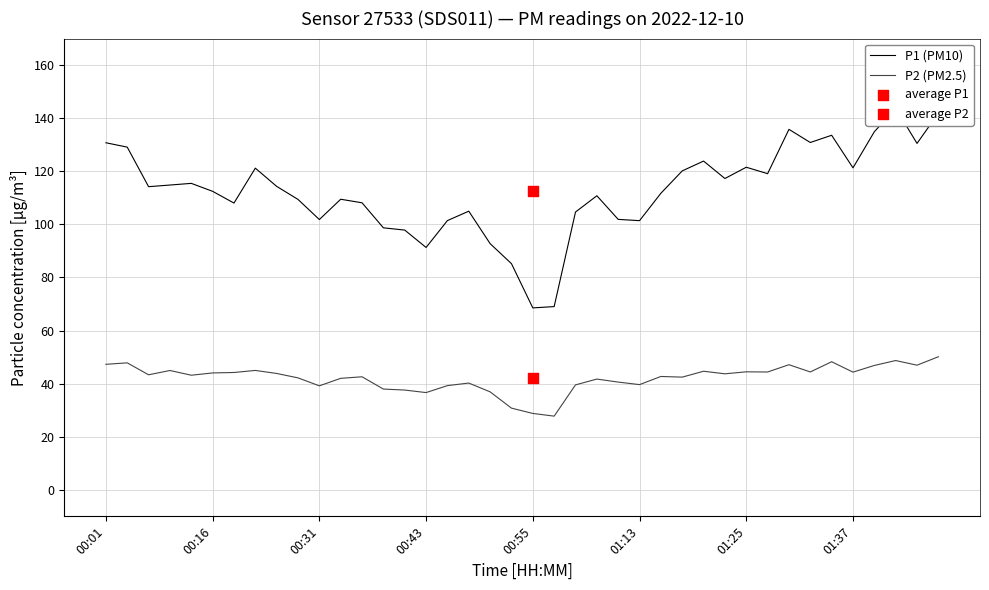

Which series contains the highest Y value?

P1 (PM10)